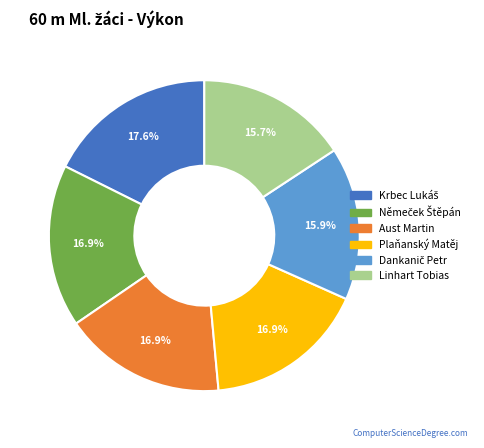

Does Aust Martin account for over 50% of the chart?

No